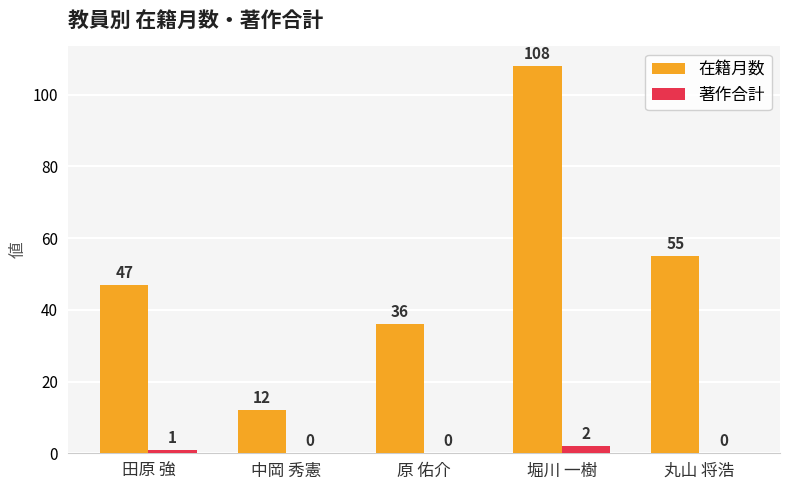

Reading right to left, extract all data points from this chart.

在籍月数: 丸山 将浩=55	堀川 一樹=108	原 佑介=36	中岡 秀憲=12	田原 強=47
著作合計: 丸山 将浩=0	堀川 一樹=2	原 佑介=0	中岡 秀憲=0	田原 強=1